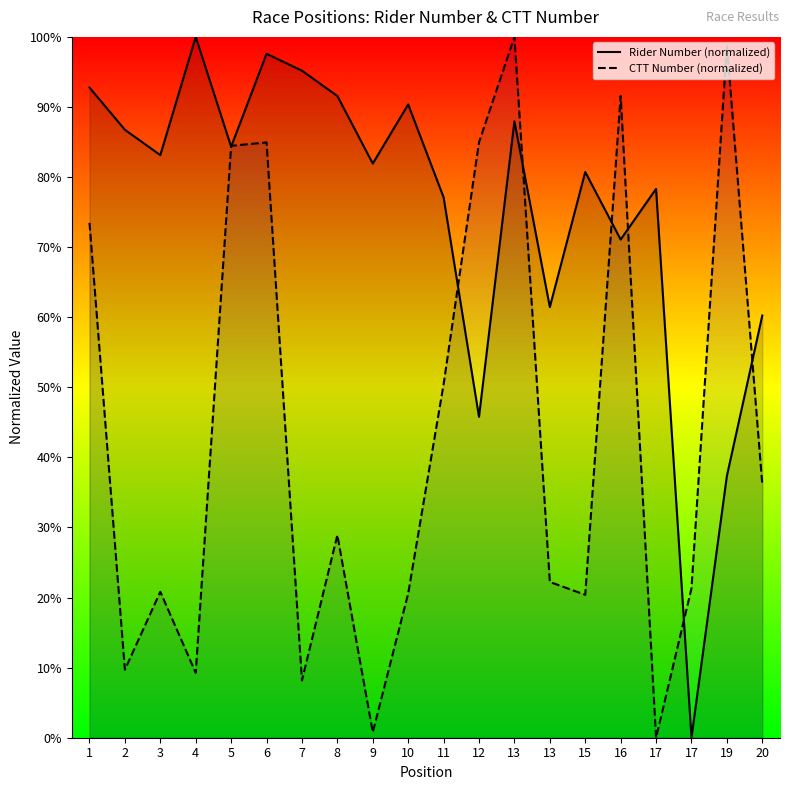

How many positive values does the CTT Number (normalized) series have?

19